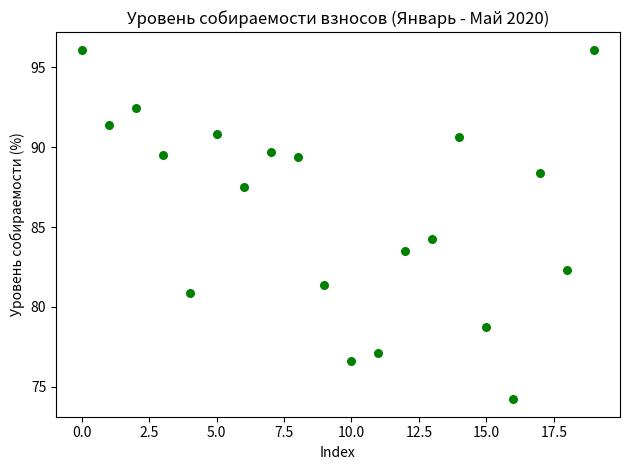

What is the range of Y values (max minus min)?

21.9